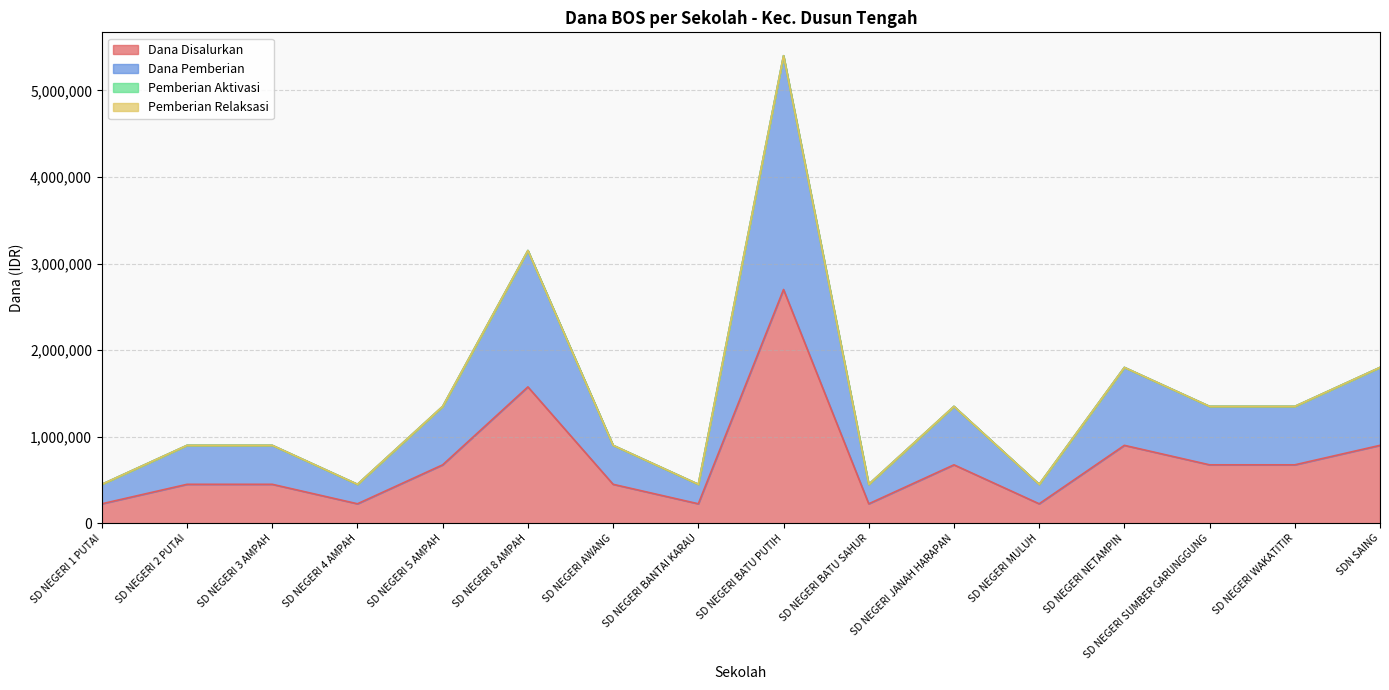

True or false: Dana Disalurkan and Dana Pemberian cross at least once.

False